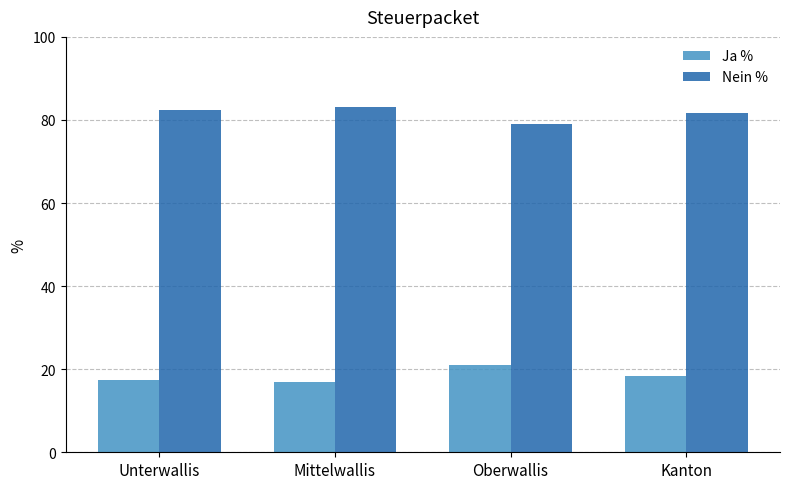

At how many categories does at least one series exceed 61?

4